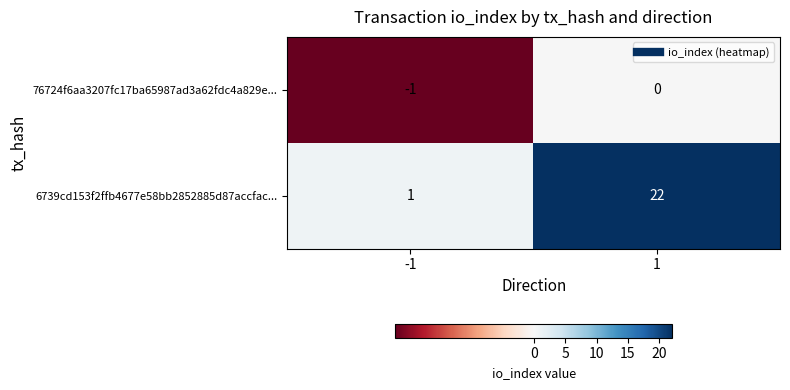

At which category does the chart reach its peak across all series?

1